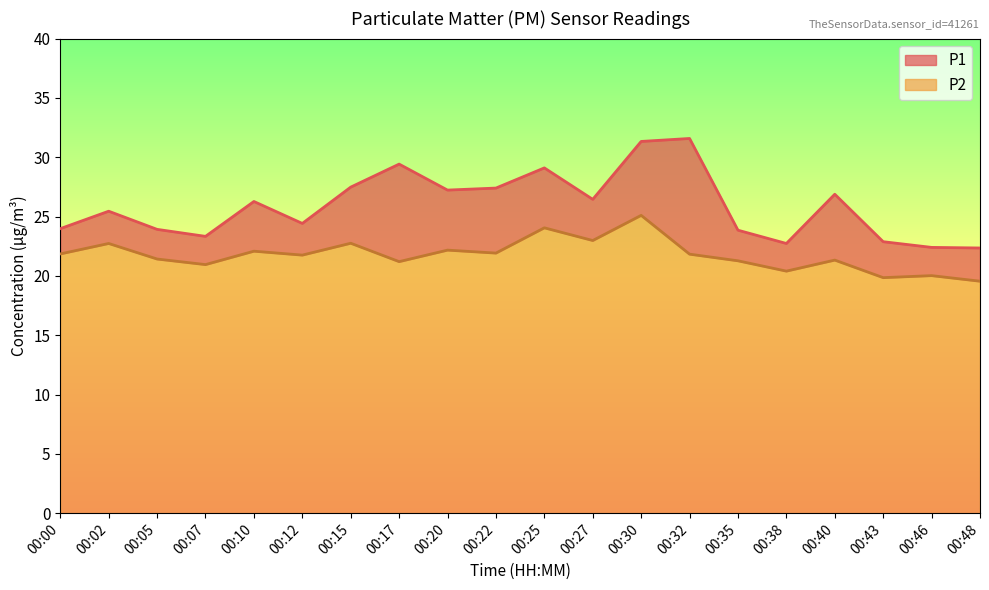

List the labels in order of P2 value, largest first.

00:30, 00:25, 00:27, 00:15, 00:02, 00:20, 00:10, 00:22, 00:00, 00:32, 00:12, 00:05, 00:40, 00:35, 00:17, 00:07, 00:38, 00:46, 00:43, 00:48